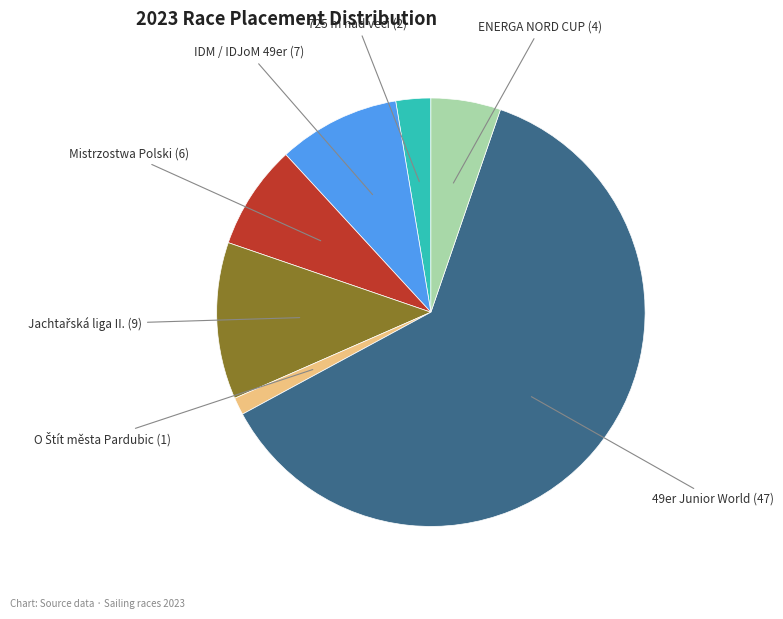

Is there a majority slice in this chart?

Yes